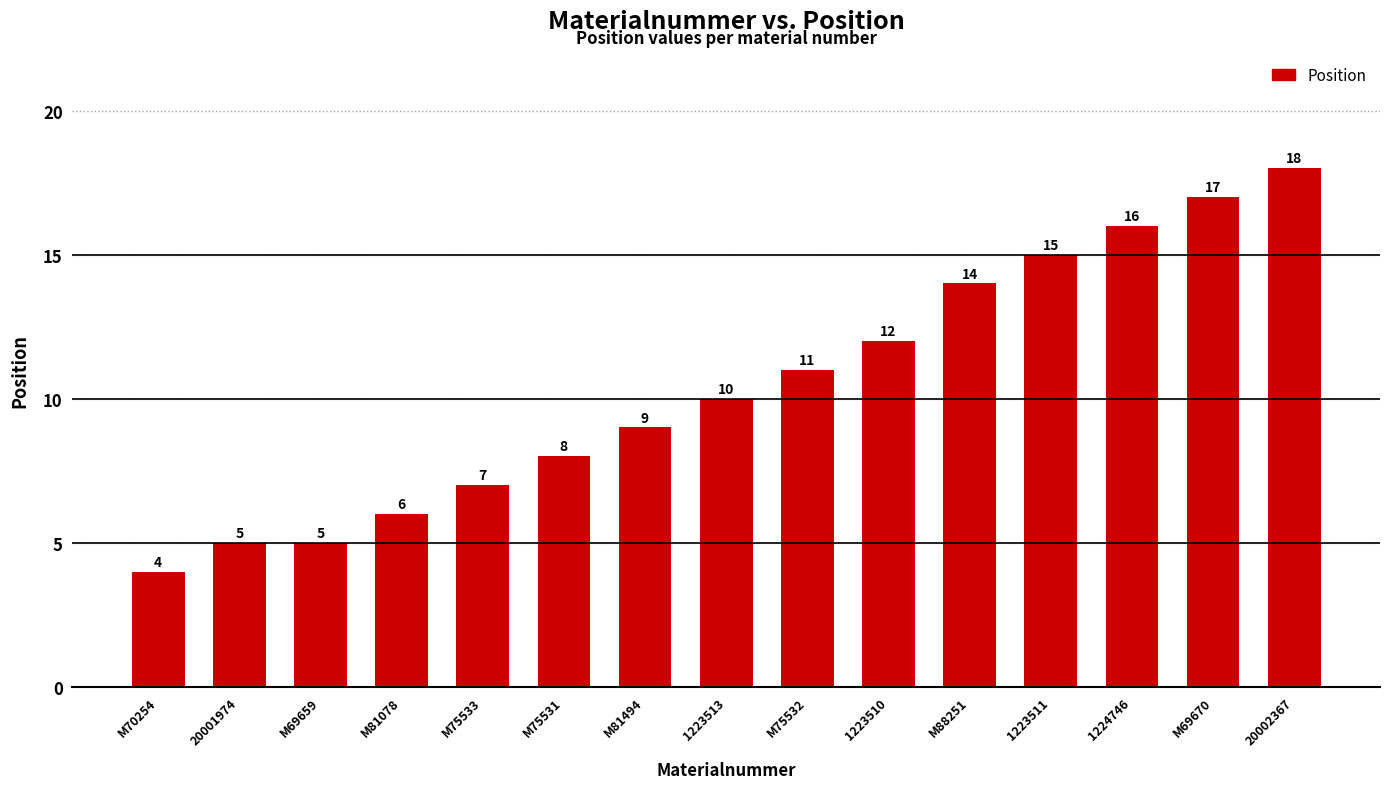

Between 1223510 and 1223513, which is larger?

1223510